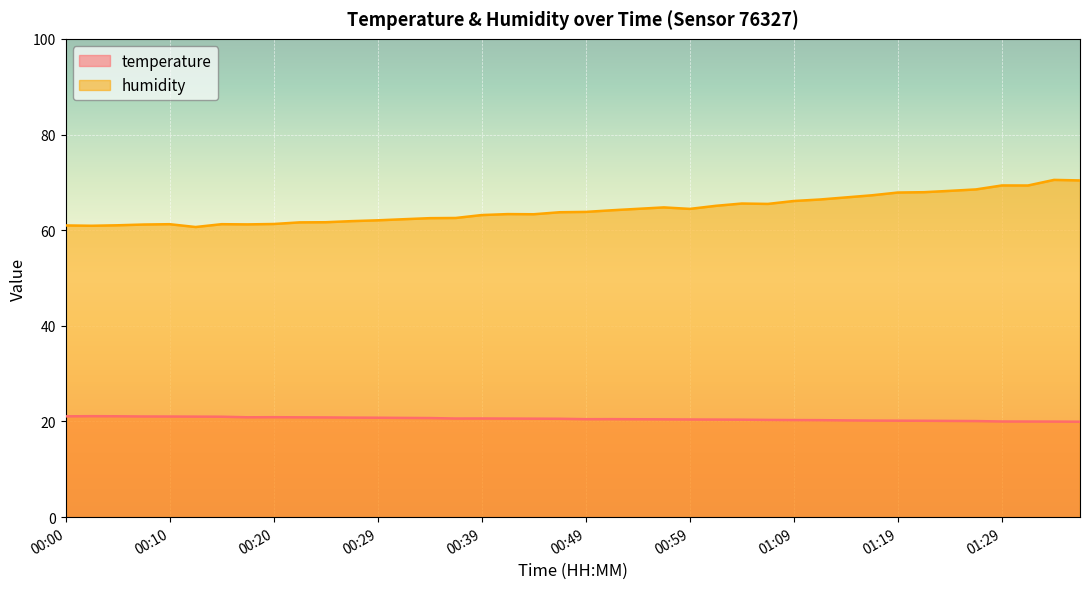

What is the spread (max minus min) of values at 01:26?

48.4